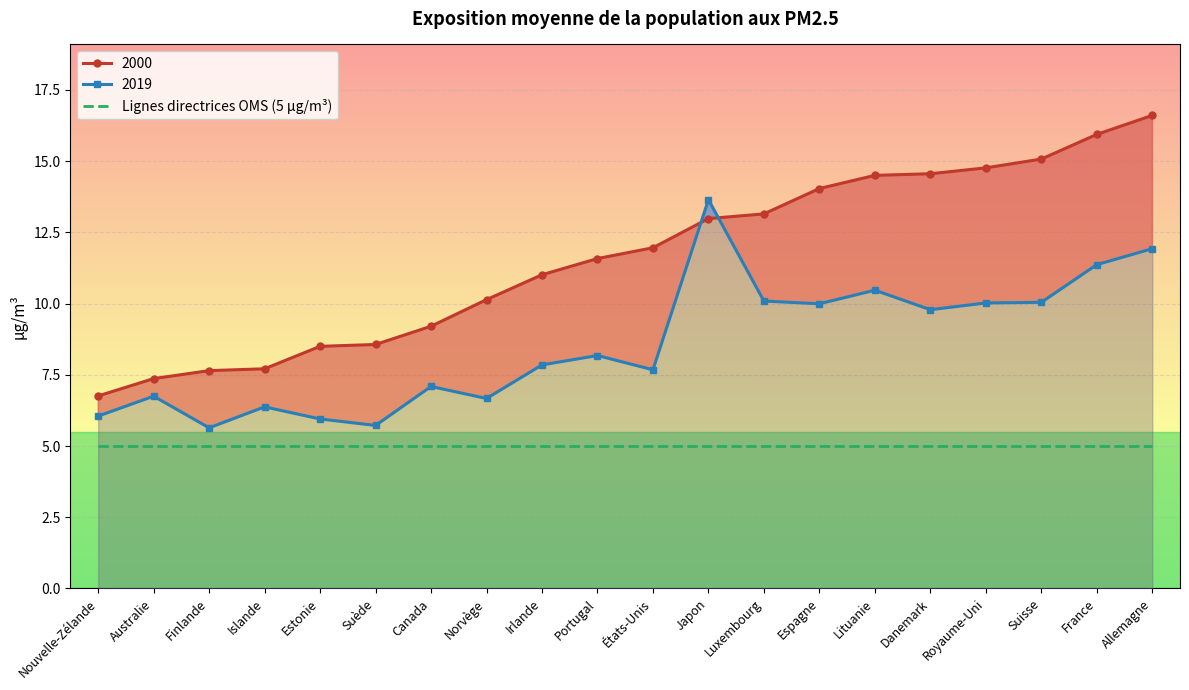

Rank the series by their average value, from highest to lowest.

2000, 2019, Lignes directrices OMS (5 µg/m³)